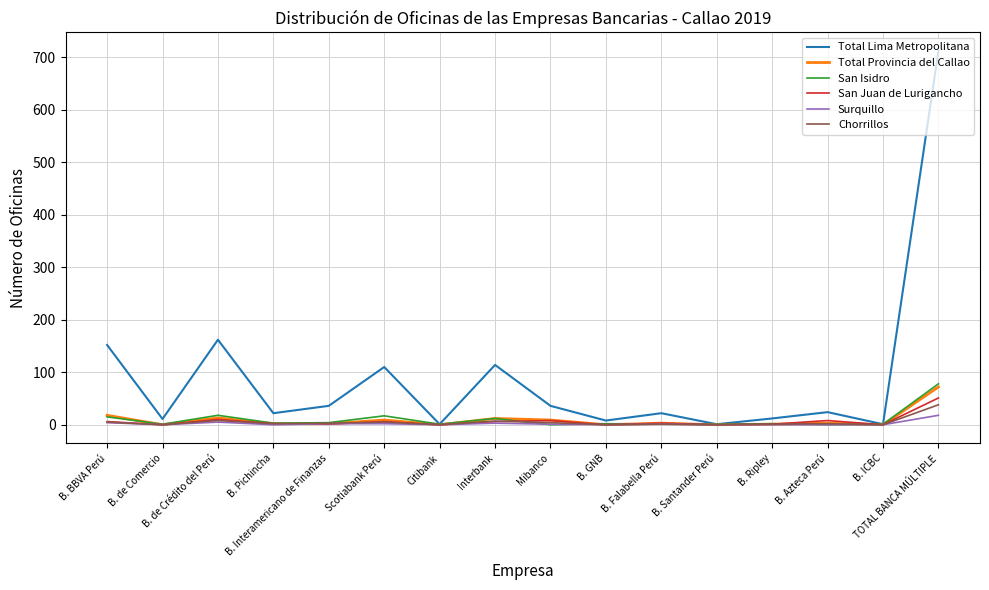

Which series has the largest total across all categories?

Total Lima Metropolitana